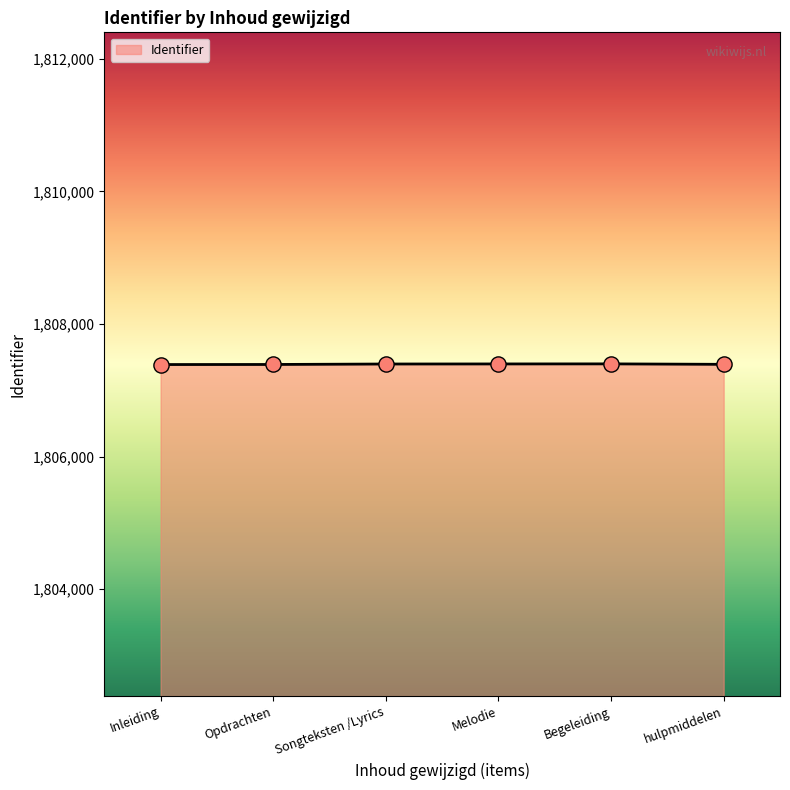

What is the change in value from Begeleiding to hulpmiddelen?

-7